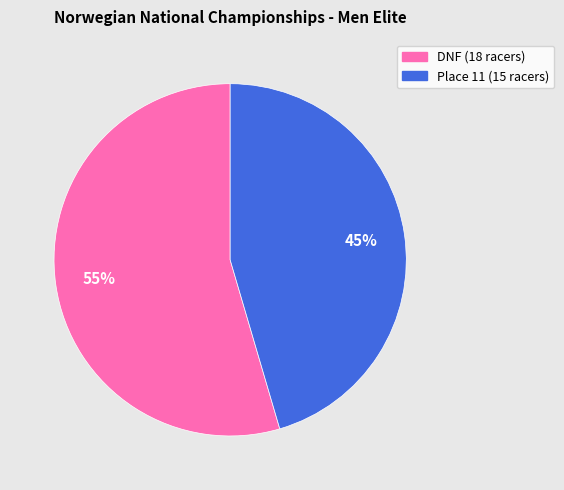

Does any single category account for the majority?

Yes